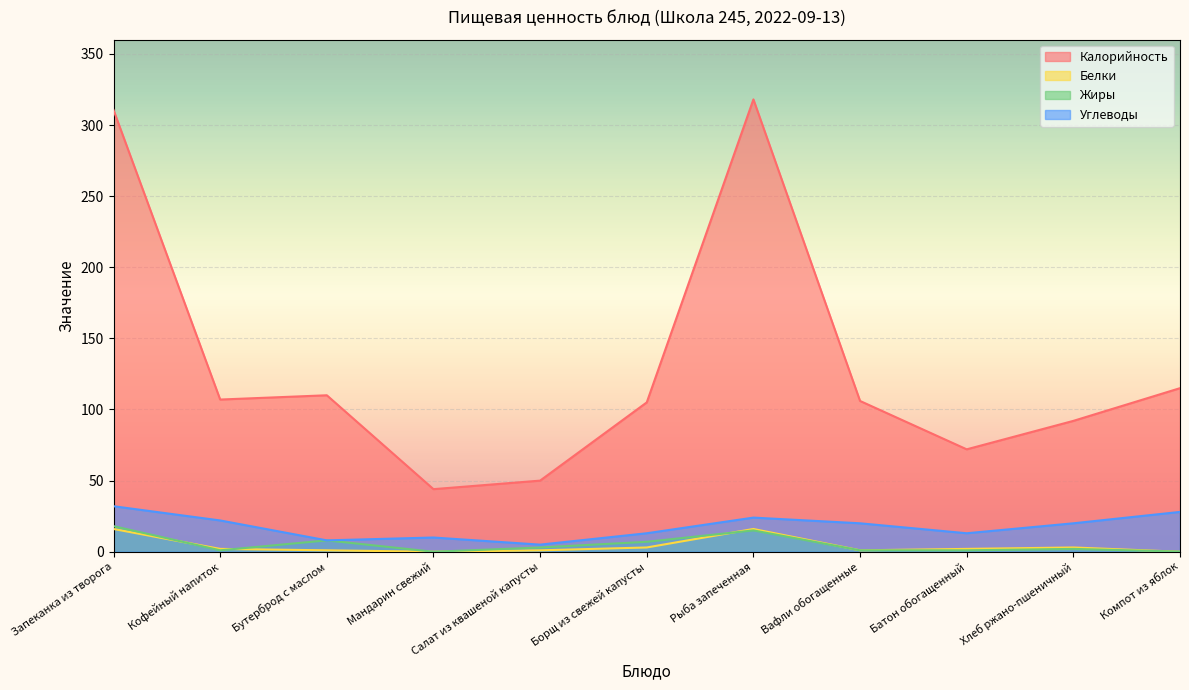

Reading right to left, transcribe all the data shown in this chart.

Калорийность: Компот из яблок=115.0	Хлеб ржано-пшеничный=92.0	Батон обогащенный=72.0	Вафли обогащенные=106.0	Рыба запеченная=318.0	Борщ из свежей капусты=105.0	Салат из квашеной капусты=50.0	Мандарин свежий=44.0	Бутерброд с маслом=110.0	Кофейный напиток=107.0	Запеканка из творога=310.5
Белки: Компот из яблок=0.0	Хлеб ржано-пшеничный=3.0	Батон обогащенный=2.0	Вафли обогащенные=1.0	Рыба запеченная=16.0	Борщ из свежей капусты=3.0	Салат из квашеной капусты=1.0	Мандарин свежий=0.0	Бутерброд с маслом=1.0	Кофейный напиток=2.0	Запеканка из творога=16.0
Жиры: Компот из яблок=0.1	Хлеб ржано-пшеничный=2.0	Батон обогащенный=1.0	Вафли обогащенные=1.0	Рыба запеченная=15.0	Борщ из свежей капусты=7.0	Салат из квашеной капусты=3.0	Мандарин свежий=0.0	Бутерброд с маслом=8.0	Кофейный напиток=1.0	Запеканка из творога=18.0
Углеводы: Компот из яблок=28.0	Хлеб ржано-пшеничный=20.0	Батон обогащенный=13.0	Вафли обогащенные=20.0	Рыба запеченная=24.0	Борщ из свежей капусты=13.0	Салат из квашеной капусты=5.0	Мандарин свежий=10.0	Бутерброд с маслом=8.0	Кофейный напиток=22.0	Запеканка из творога=32.0